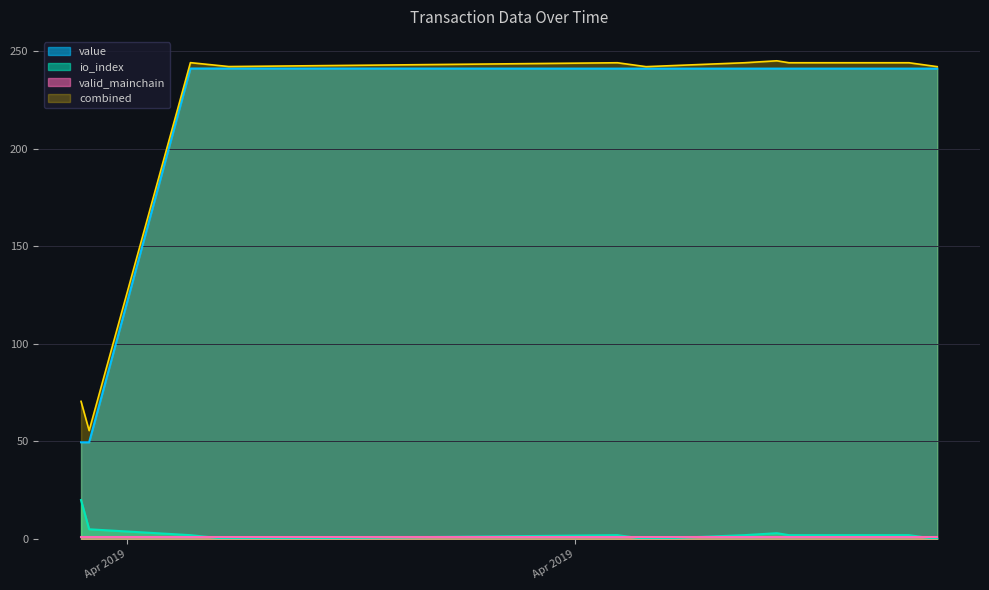

True or false: value has a value of 241.1 at 6.

True